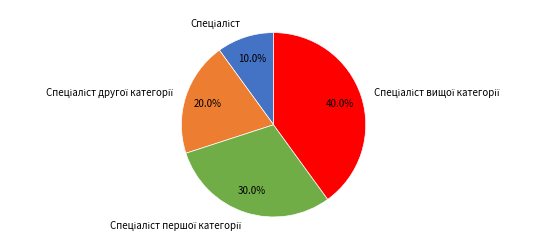

Is there any slice that represents more than half of the pie?

No